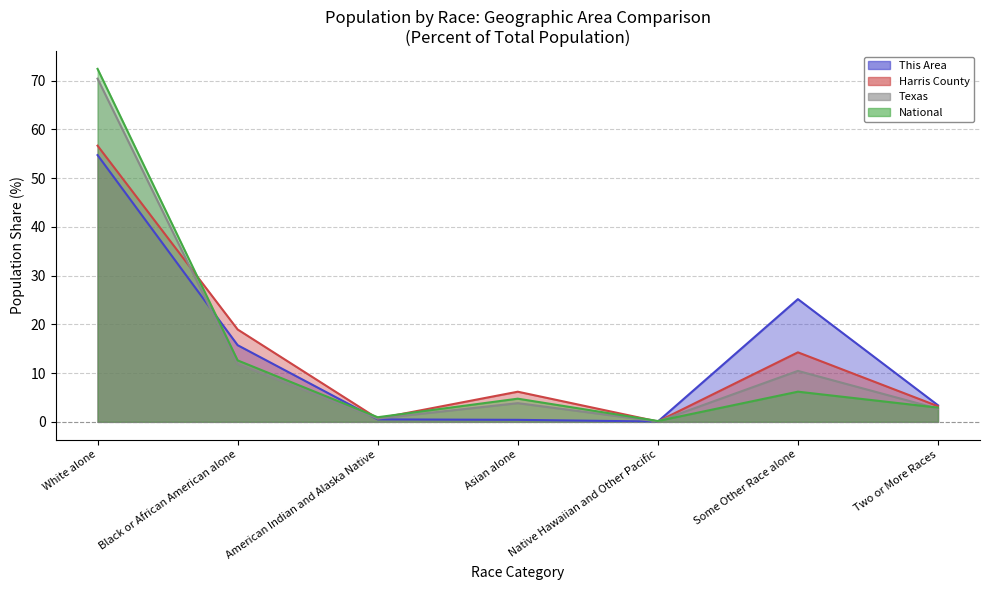

Where do Harris County and National first cross each other?

White alone and Black or African American alone